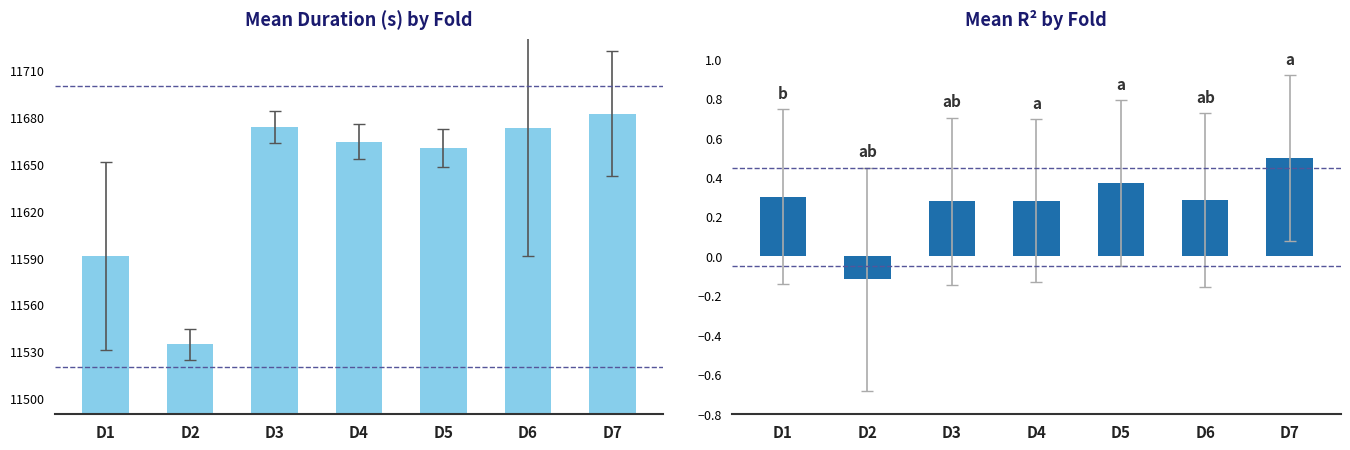

How many positive values does the mean_r2 series have?

6